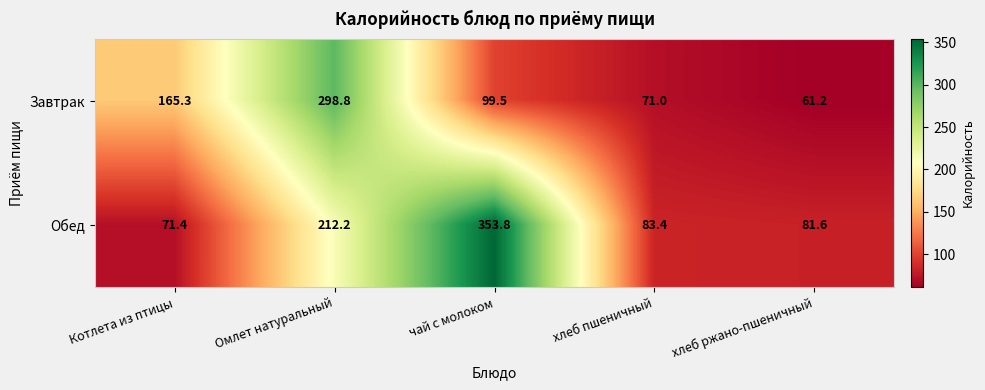

Which label corresponds to the smallest value in the chart?

хлеб ржано-пшеничный